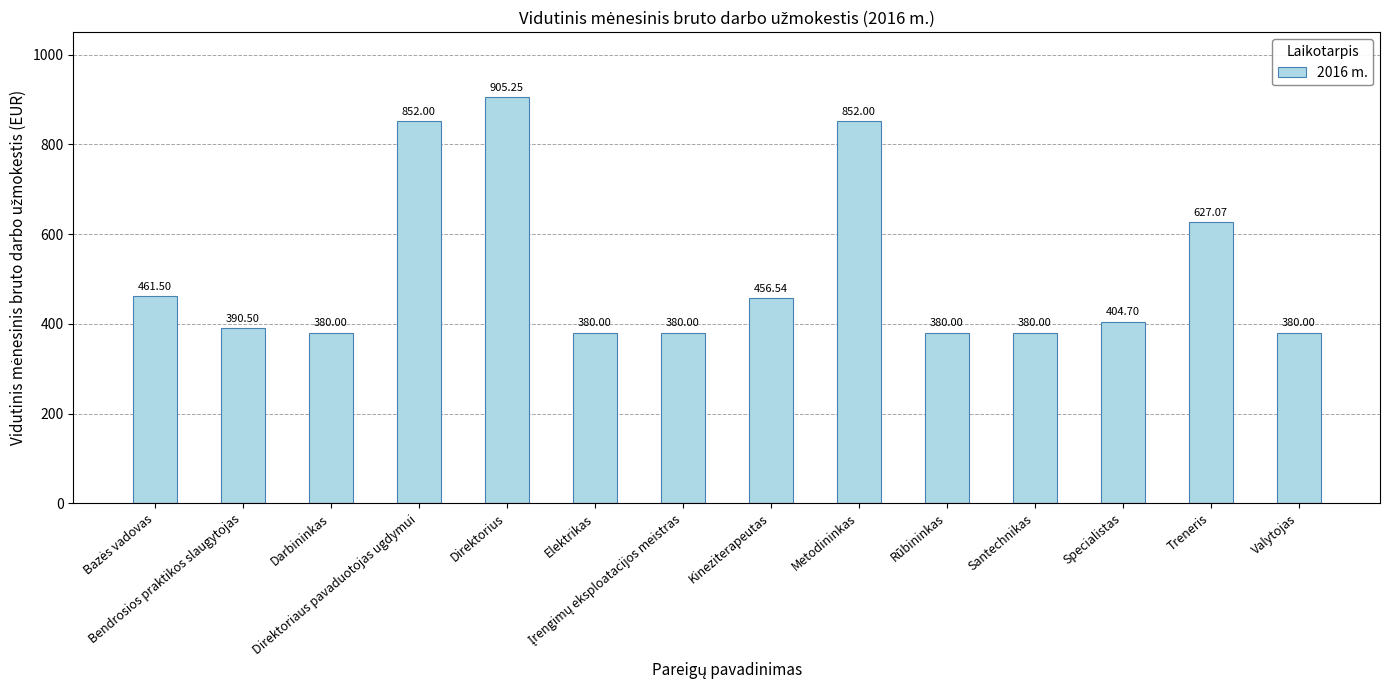

What is the label of the 11th bar from the left?

Santechnikas